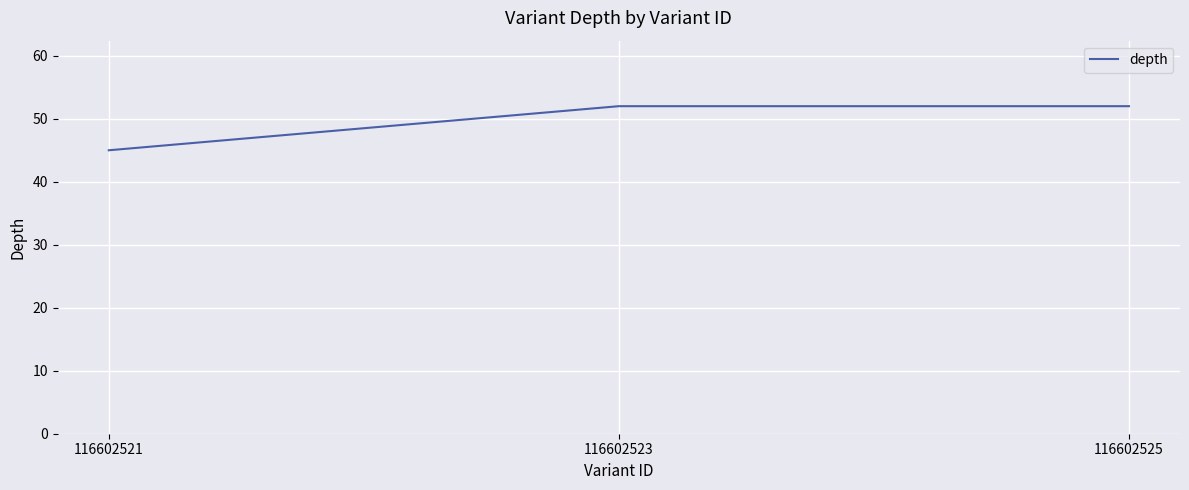

What is the ratio of the value at 116602523 to the value at 116602525?

1.0